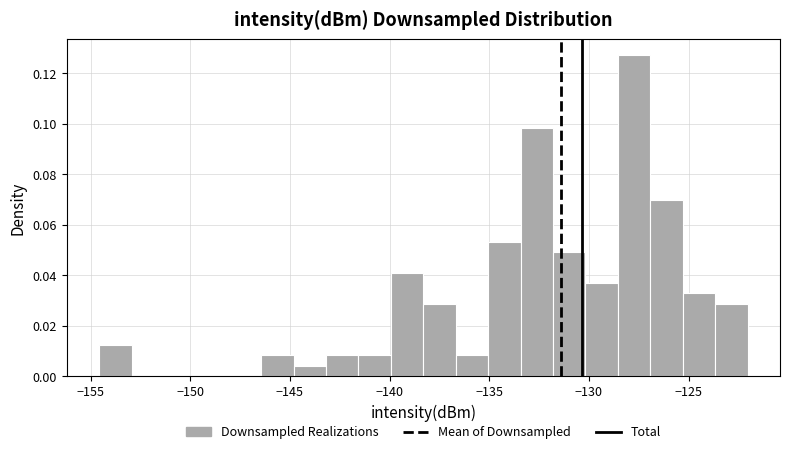

Read against the x-axis, roughly where is the centre of the tallest bar?

-127.5